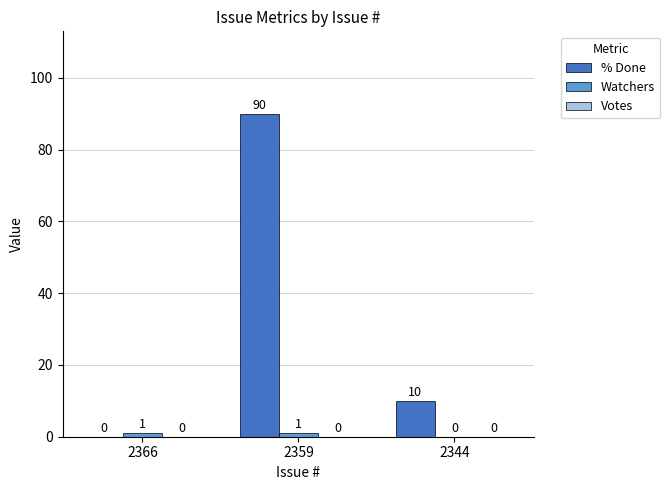

At which category is the sum across all series the highest?

2359